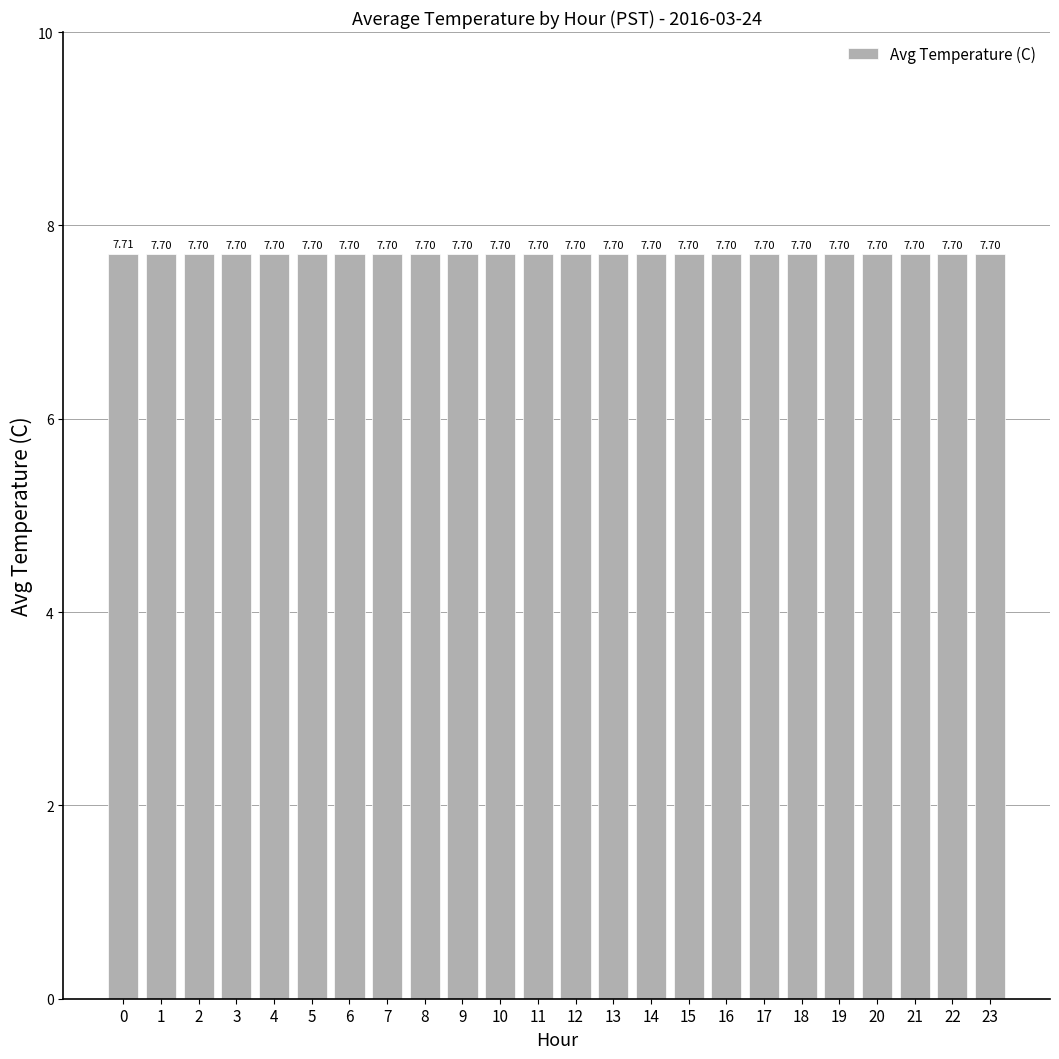

What is the ratio of the value at 3 to the value at 12?

1.0